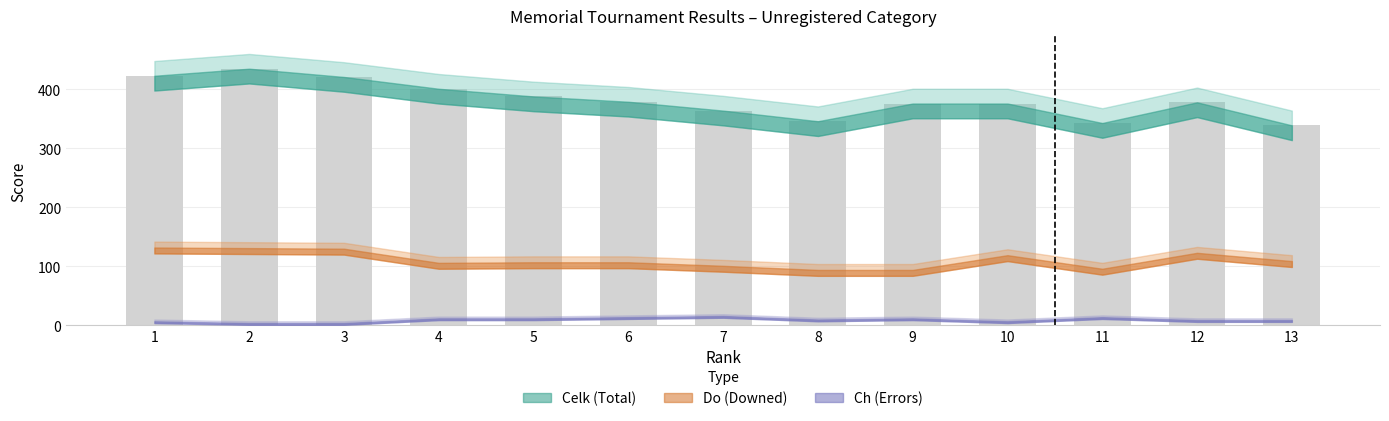

Which label corresponds to the smallest value in the chart?

13